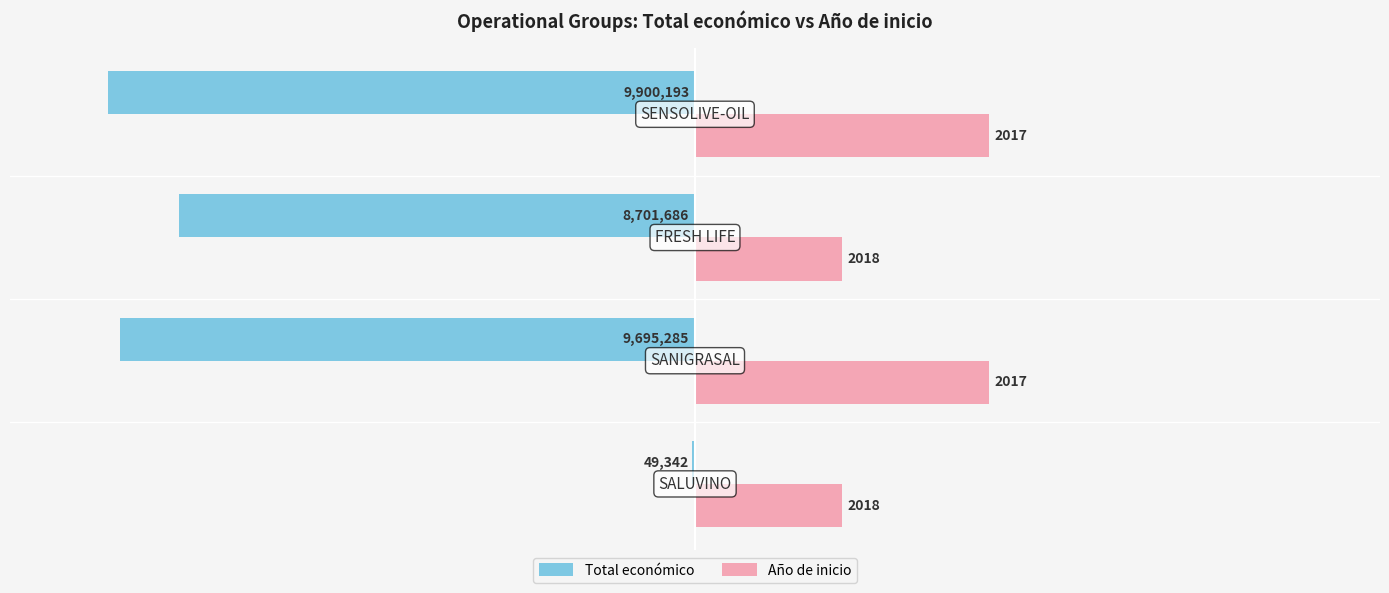

What are all the series names shown in the legend?

Total económico, Año de inicio